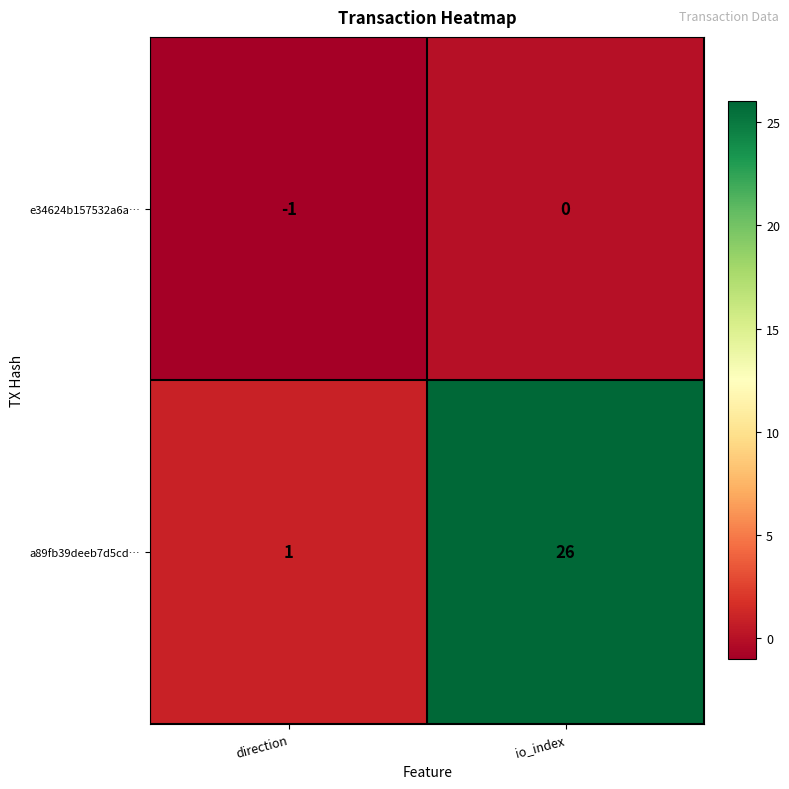

Which category has the lowest value in the a89fb39deeb7d5cd… series?

direction